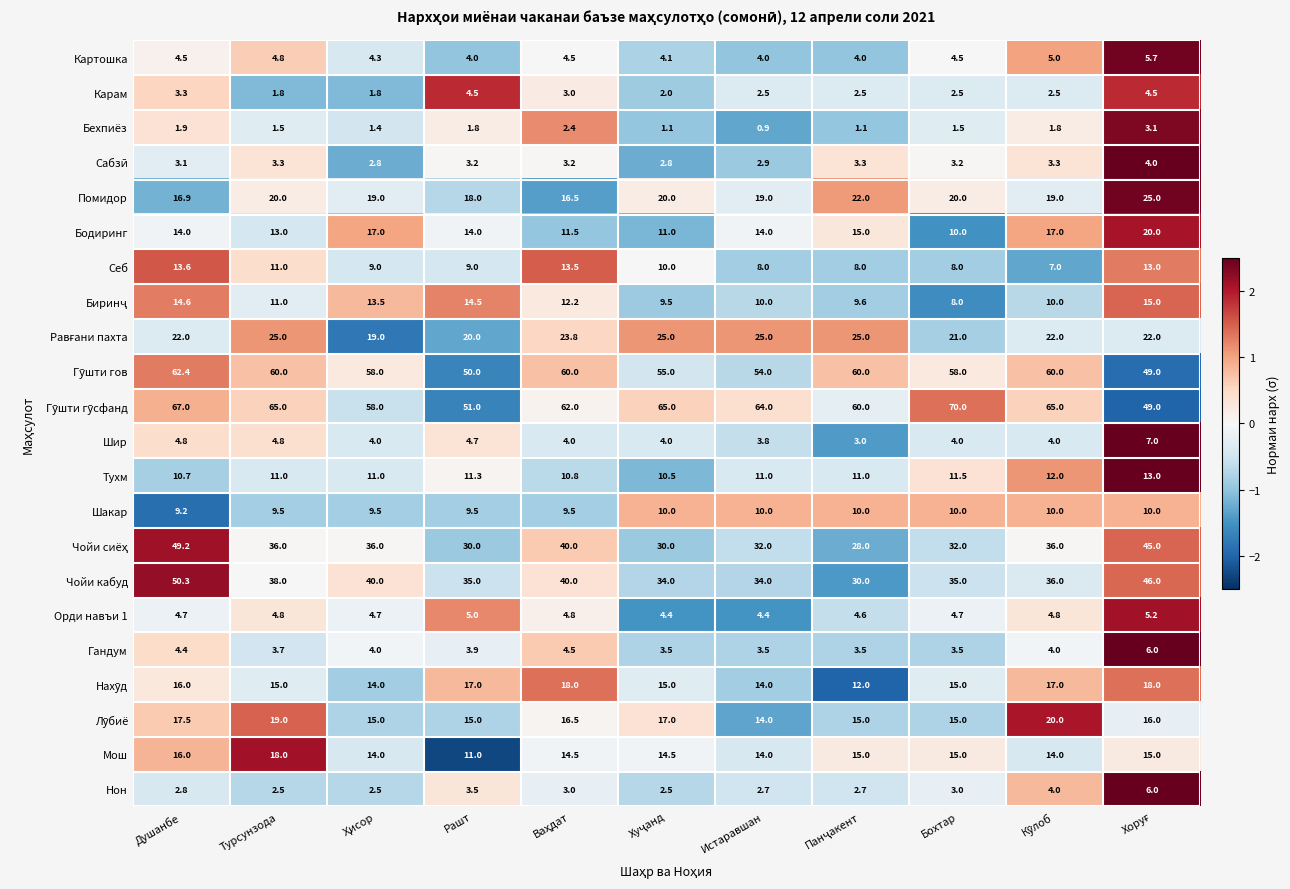

What is the total value across all series at Душанбе?

408.9